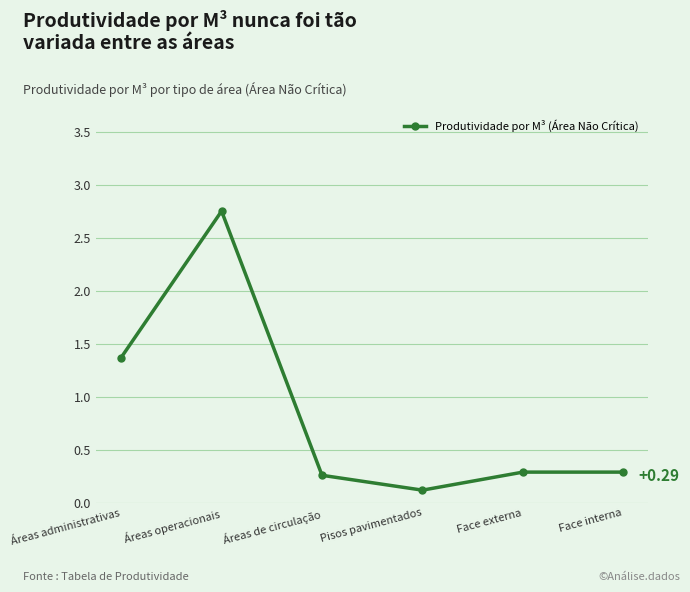

What is the sum of the values at Áreas de circulação and Face externa?

0.6